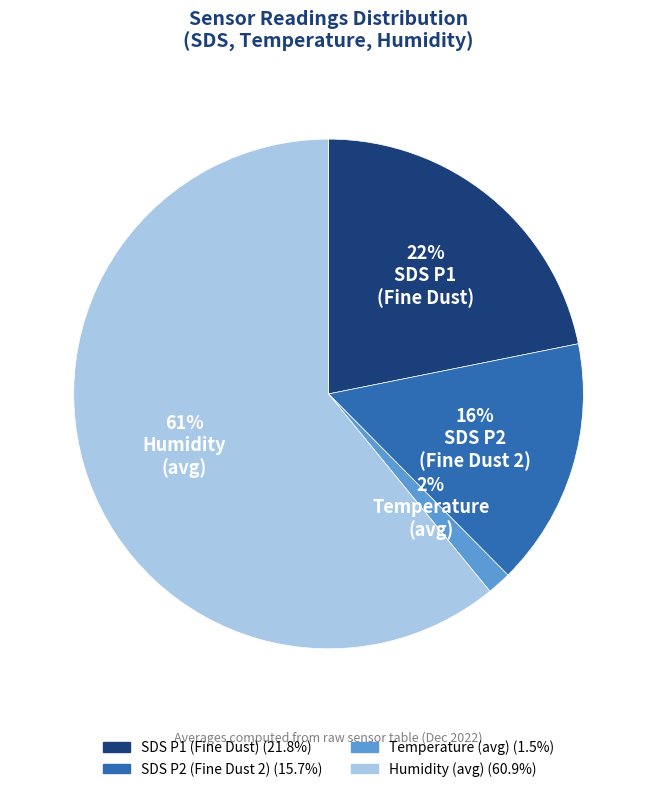

Does any single category account for the majority?

Yes